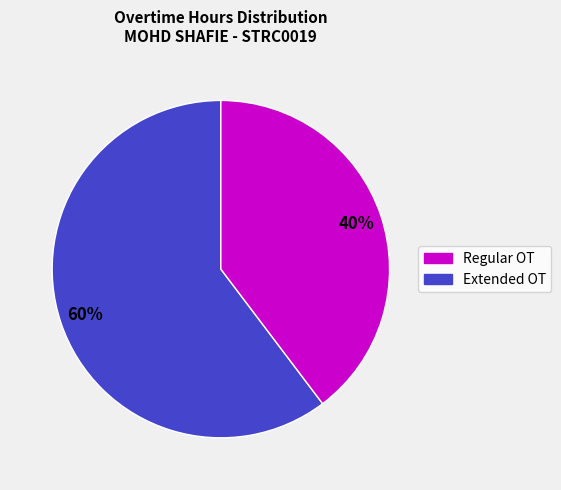

To the nearest percent, what is the average slice percentage?

50%